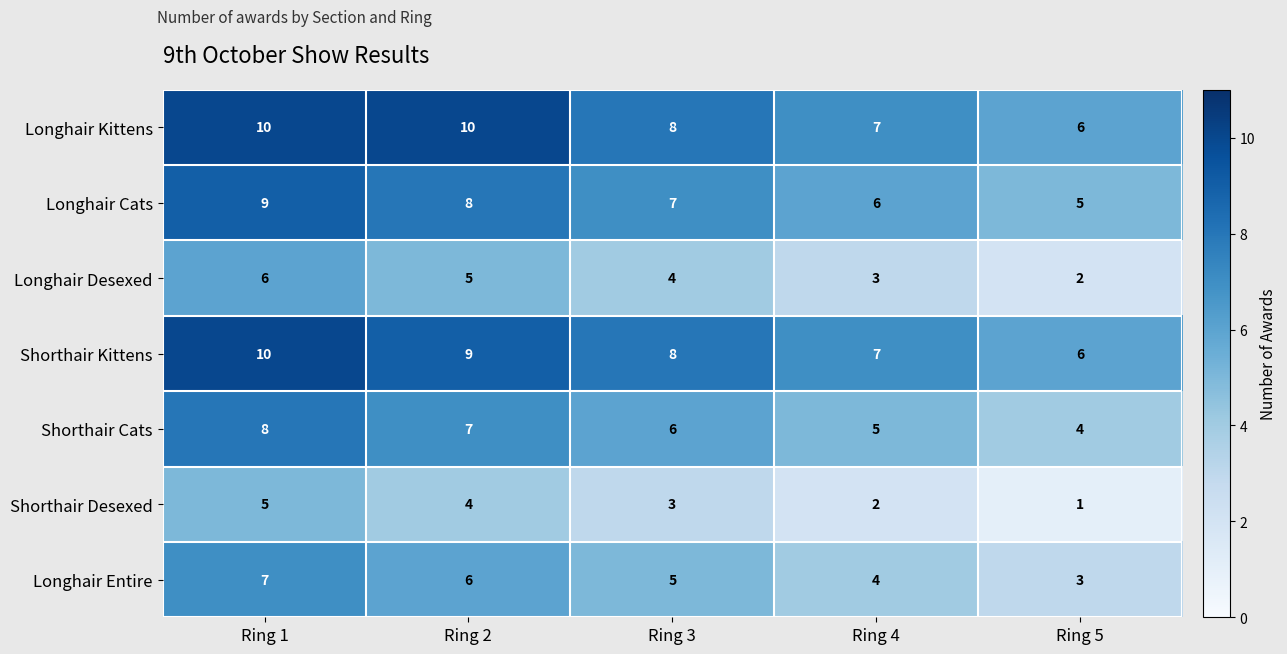

Count the number of data series in this chart.

7